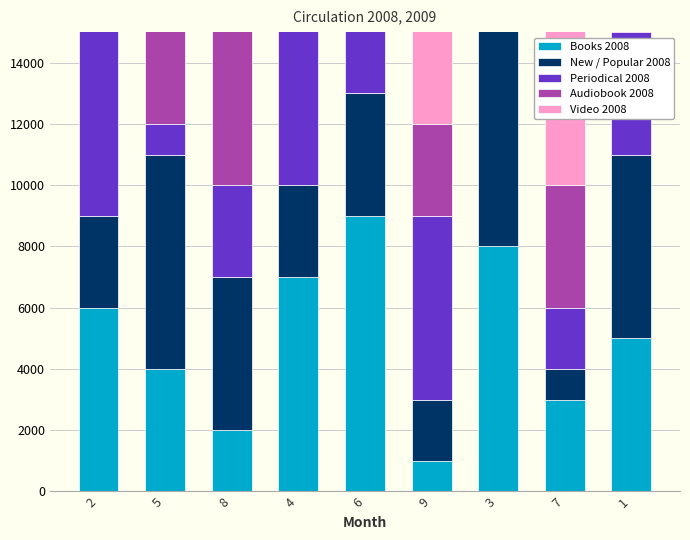

What is the difference between the second highest and minimum values in the Audiobook 2008 series?

7000